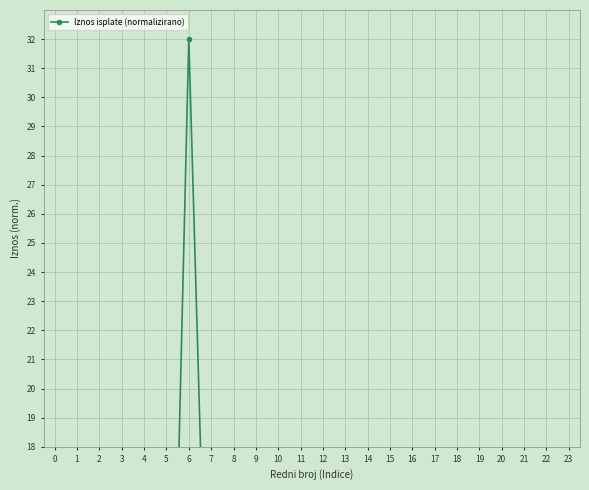

At which category does the chart reach its minimum across all series?

16